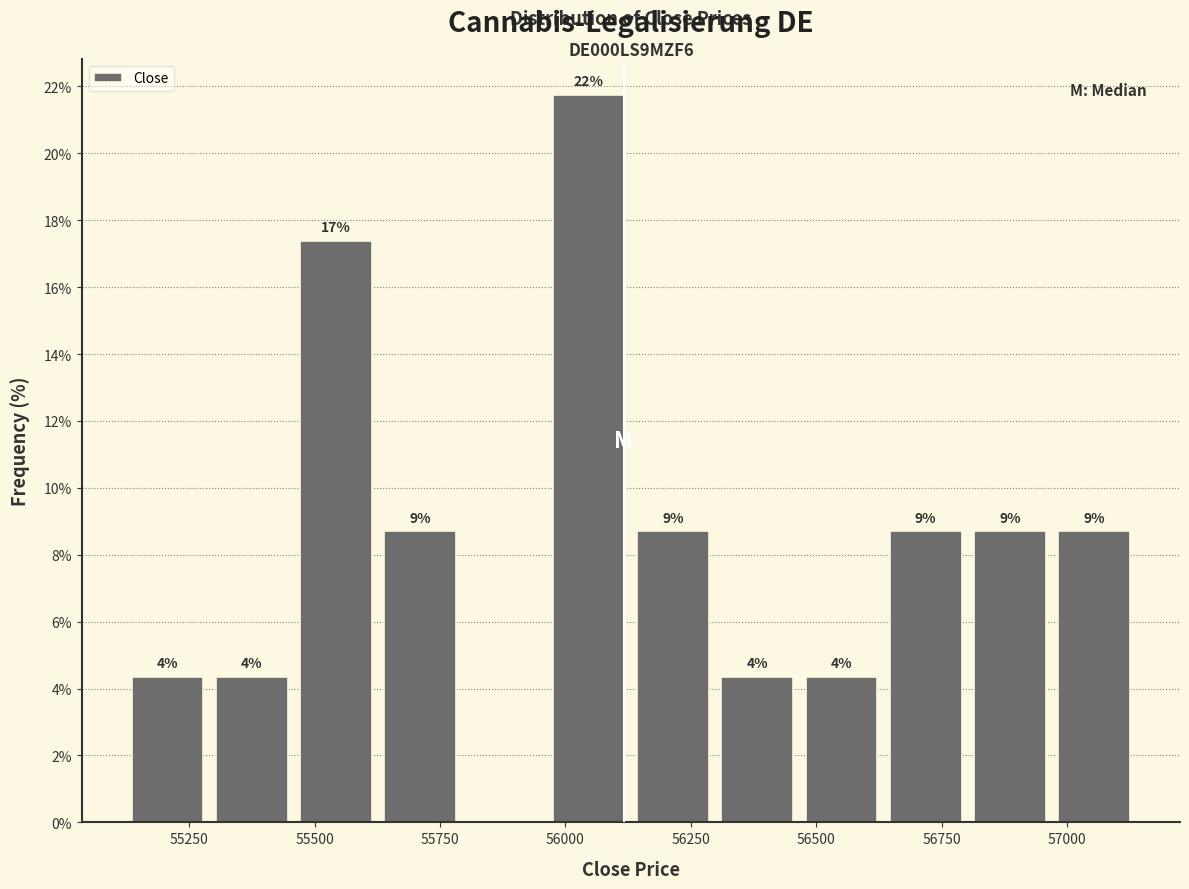

Read against the x-axis, roughly where is the centre of the tallest bar?

56050